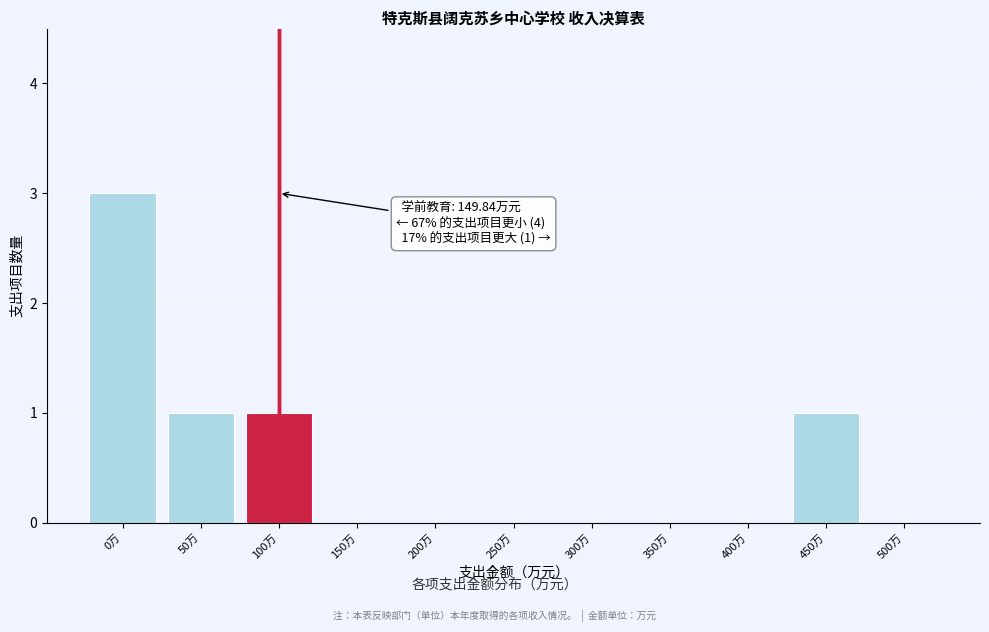

Reading left to right, transcribe all the data shown in this chart.

0万=3	50万=1	100万=1	150万=0	200万=0	250万=0	300万=0	350万=0	400万=0	450万=1	500万=0